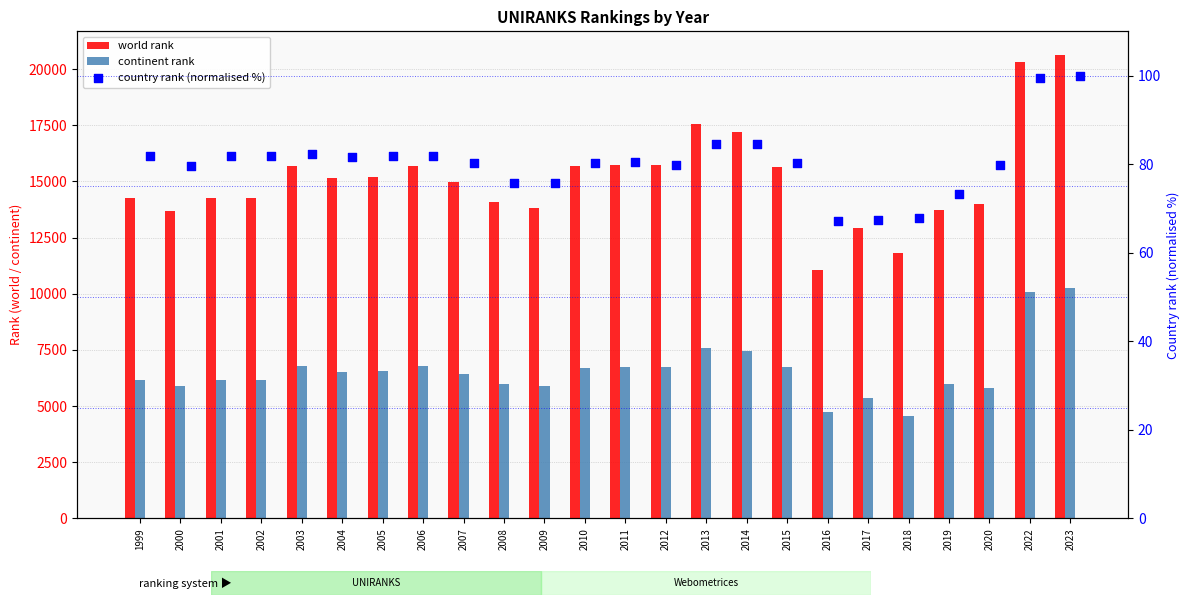

Which series reaches the minimum Y coordinate?

country rank (normalised %)